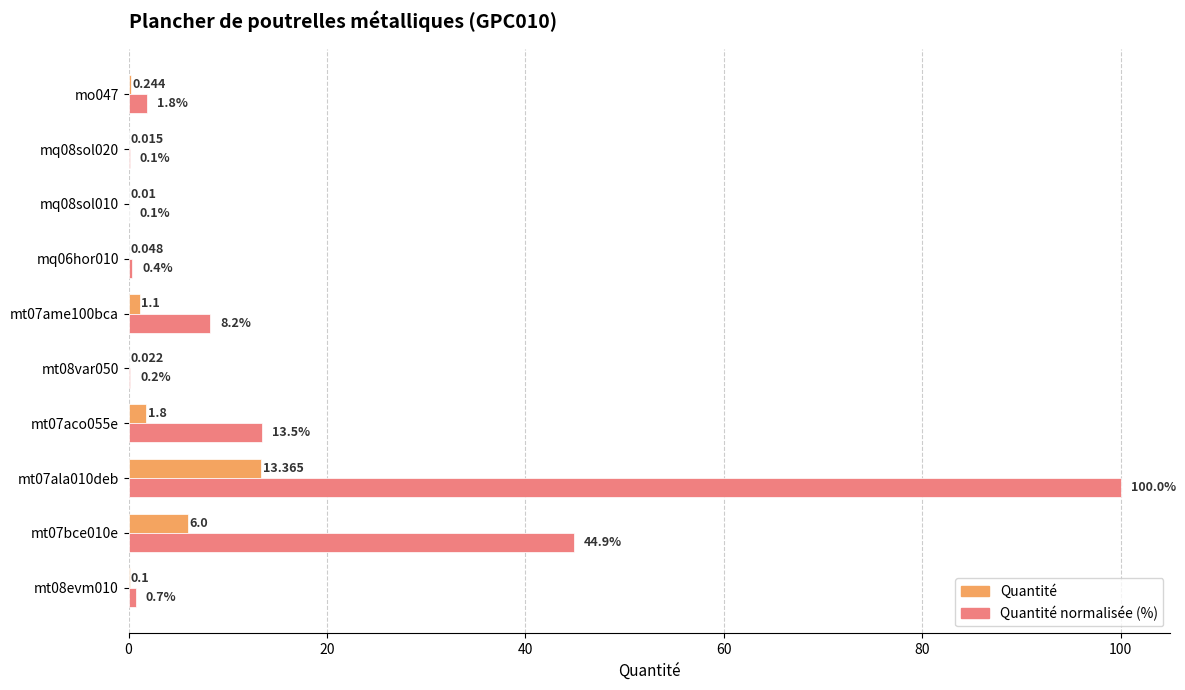

What is the sum of all Quantité values?

22.7